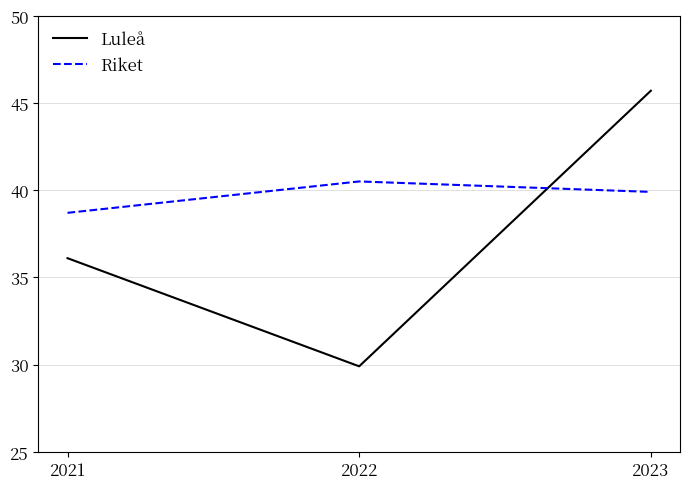

The value of Riket at 2021 is 69.7. True or false?

False